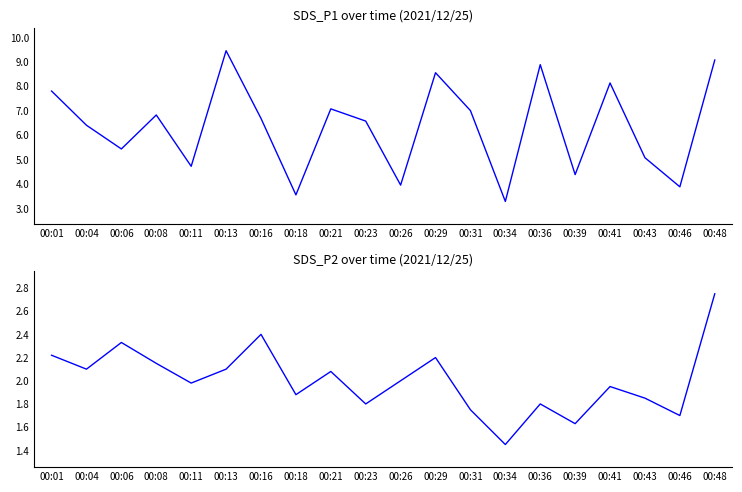

Which category has the highest value in the SDS_P1 series?

00:13